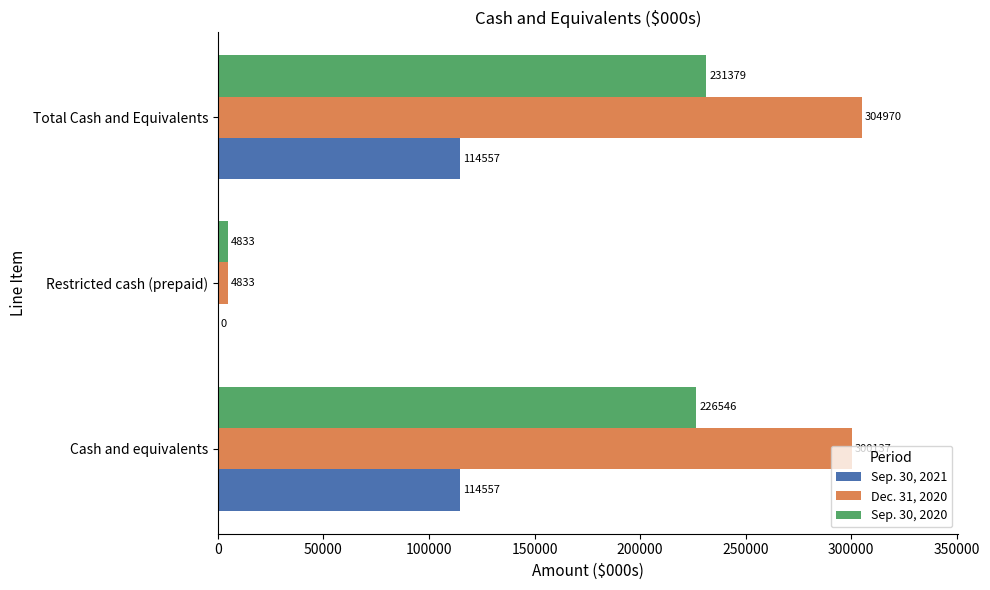

Between Restricted cash (prepaid) and Total Cash and Equivalents, which series saw the biggest shift?

Dec. 31, 2020